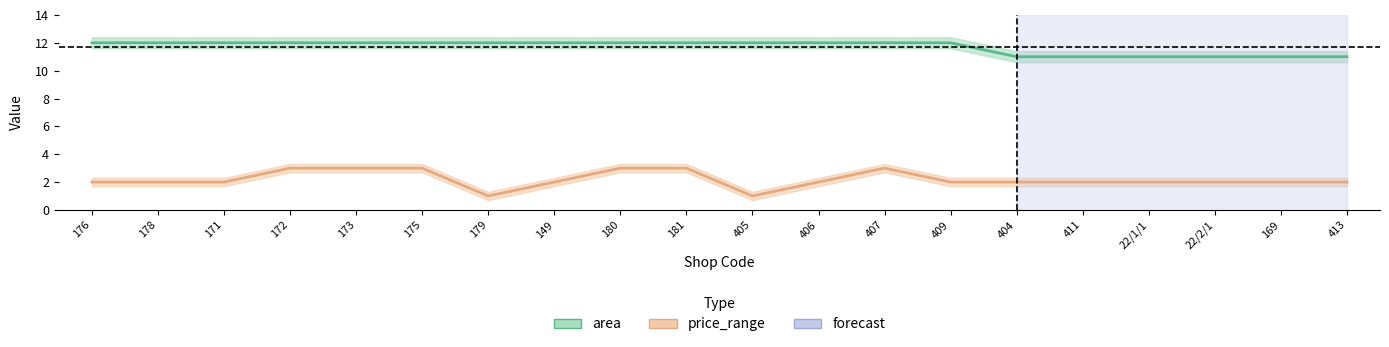

Read the area value at 178.

12